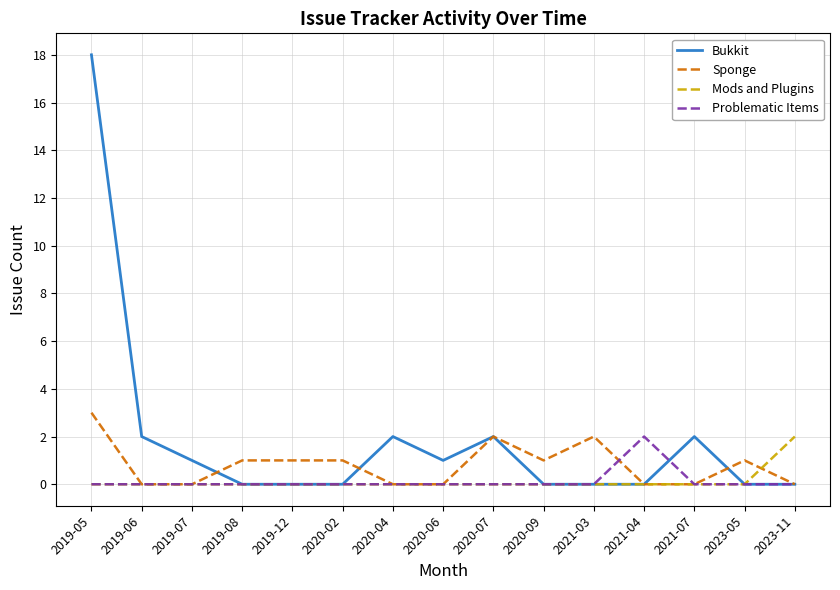

What is the difference between the maximum and second lowest values in the Bukkit series?

18